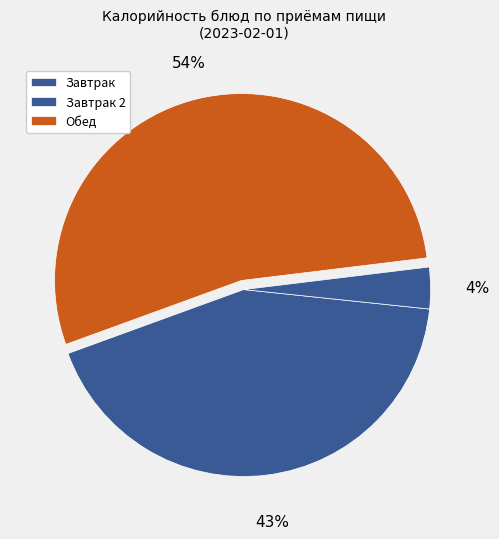

To the nearest percent, what is the difference between the largest and smallest slice percentages?

50%